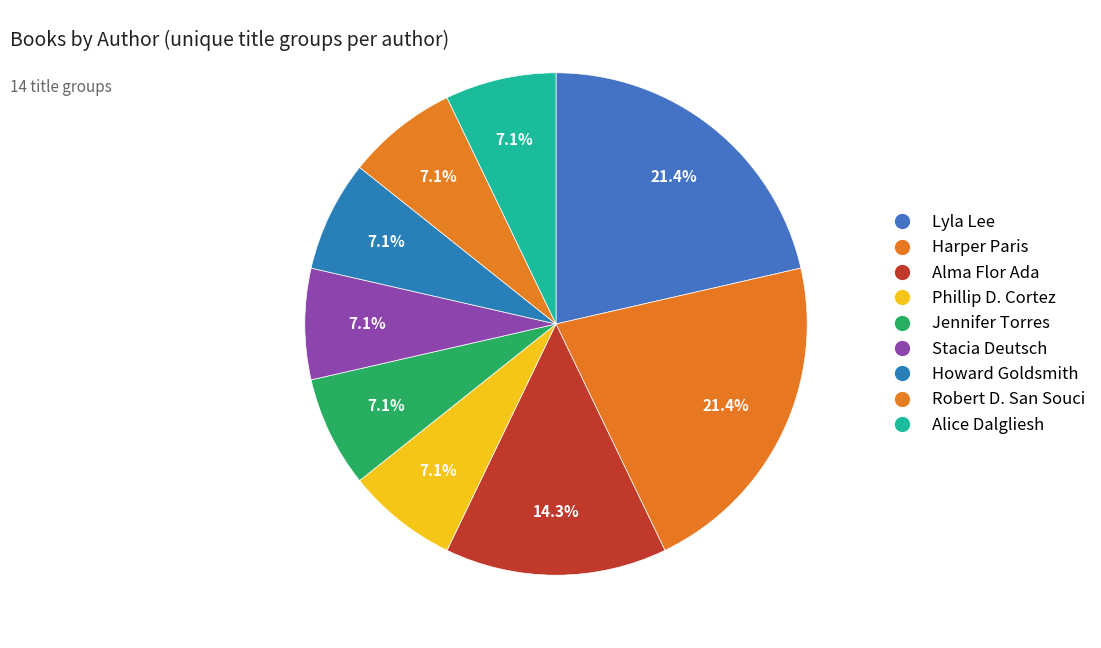

How many segments does this pie chart have?

9